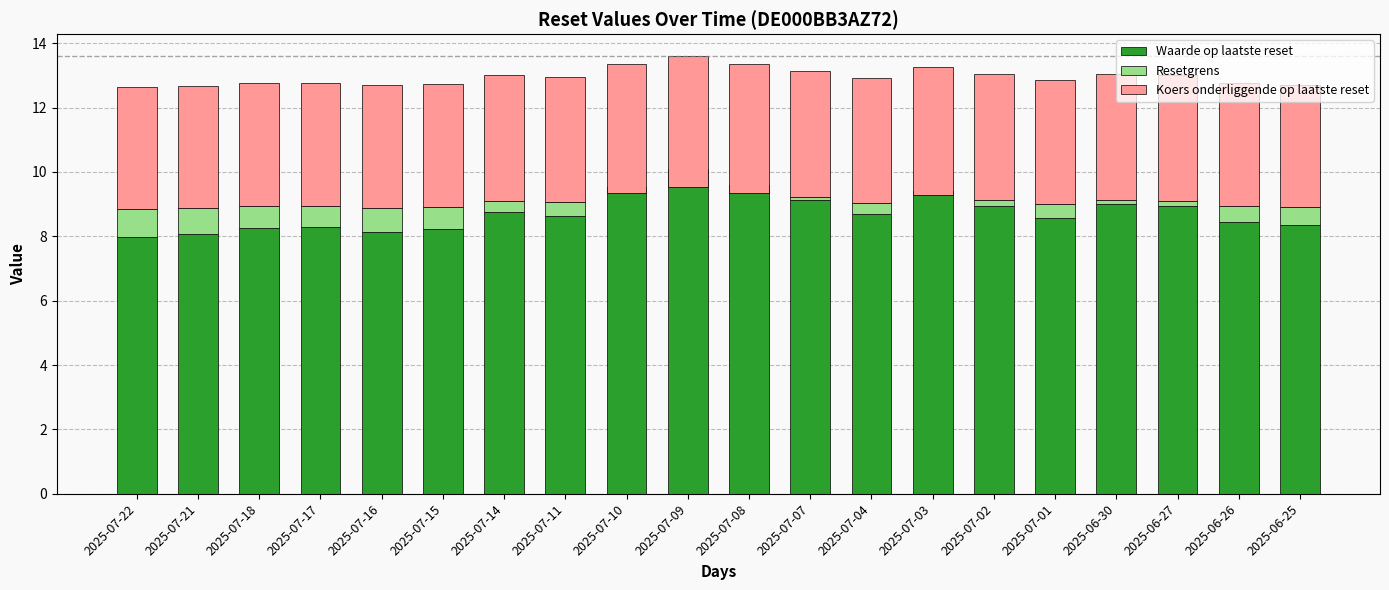

What is the spread (max minus min) of values at 2025-07-21?

7.3